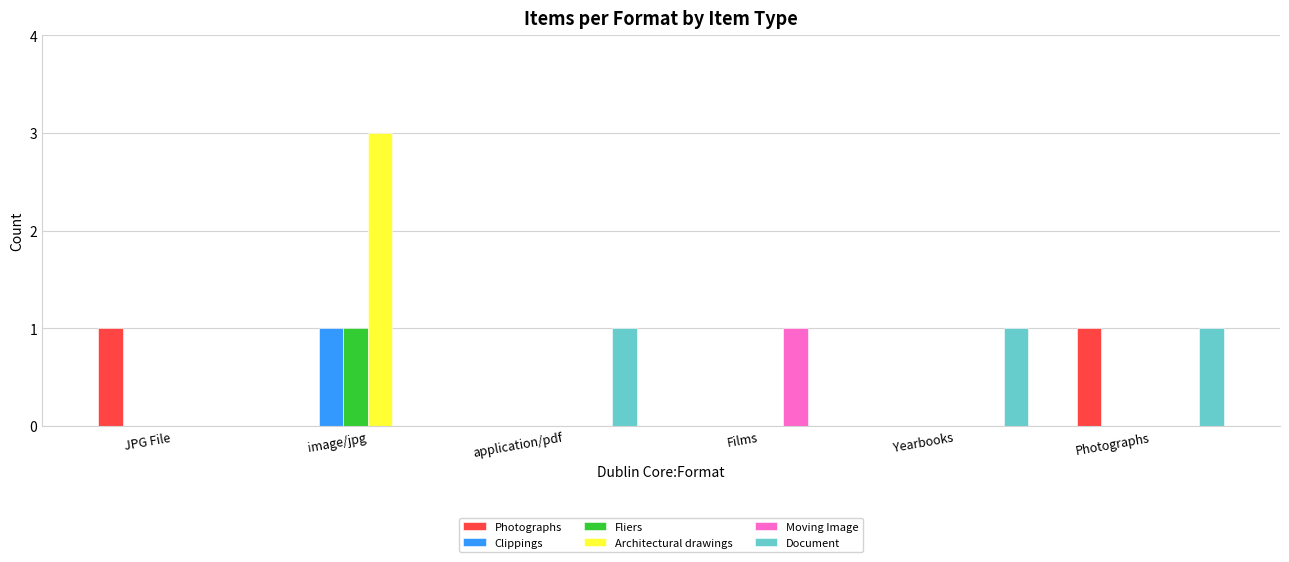

What is the difference between the Document values at image/jpg and Photographs?

1